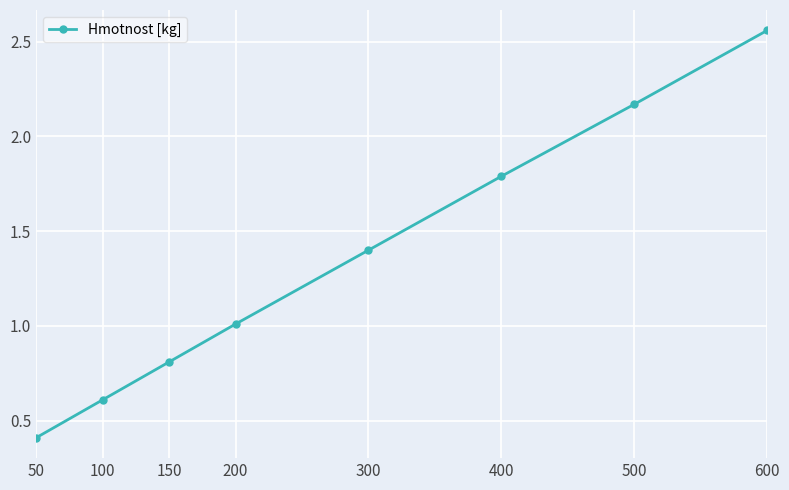

The chart shows a value of 0.9 at 600. True or false?

False